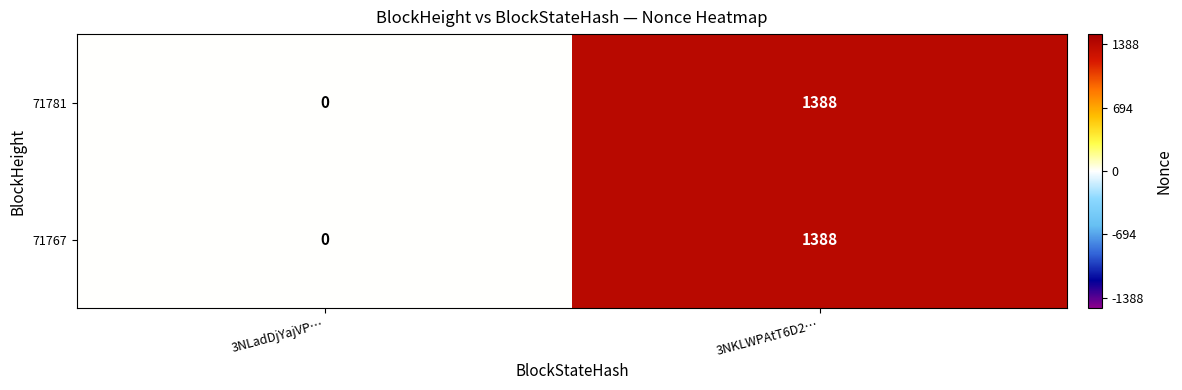

True or false: 71781 has a value of -432 at 3NLadDjYajVP….

False